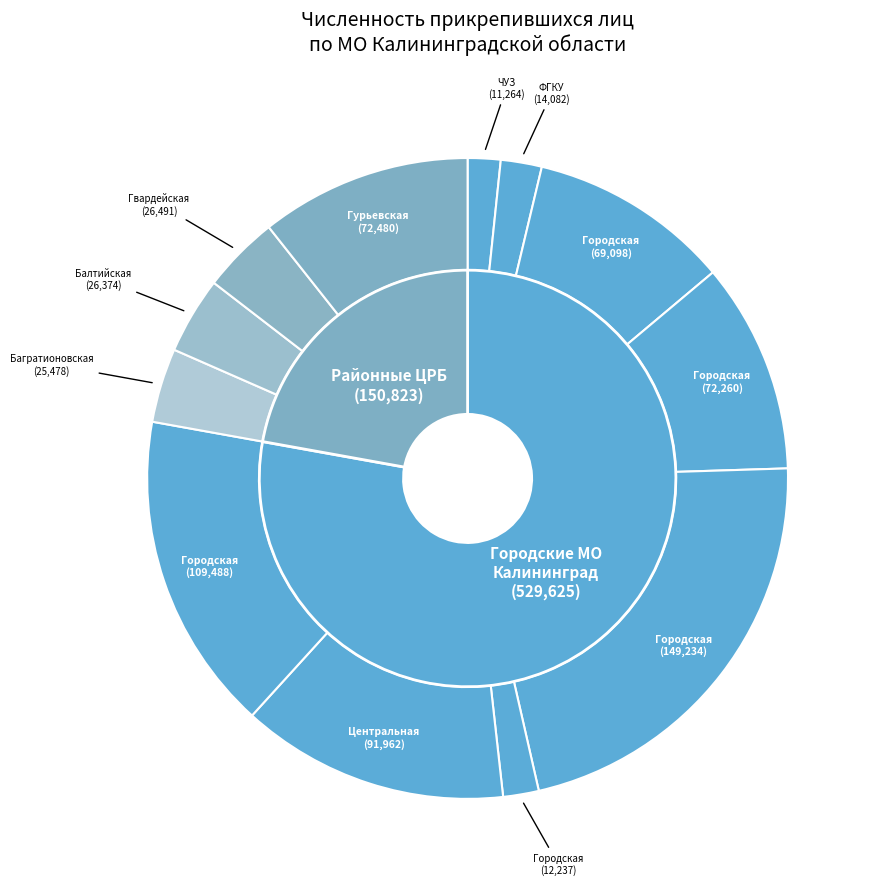

True or false: ЧУЗ Больница РЖД-МЕДИЦИНА accounts for 2% of the total.

True